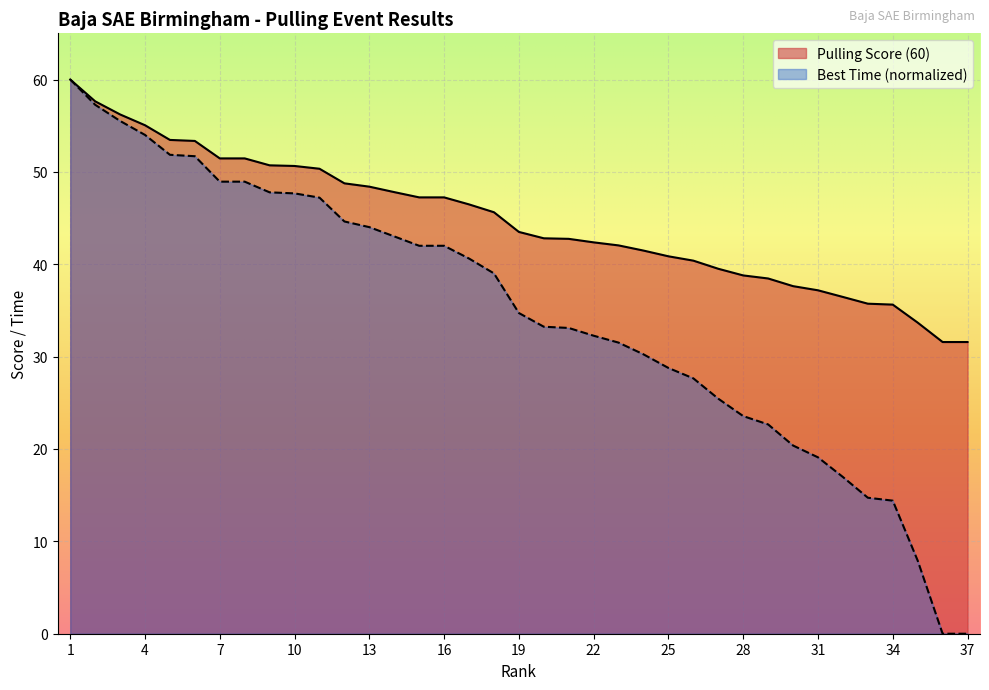

True or false: Pulling Score (60) and Best Time cross at least once.

False